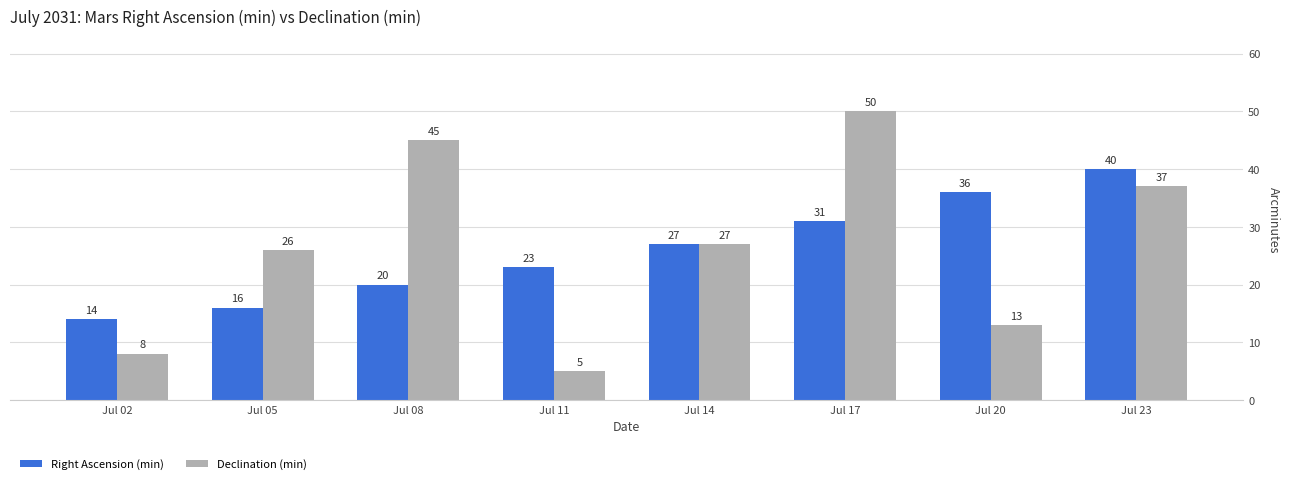

Are the bars horizontal?

No